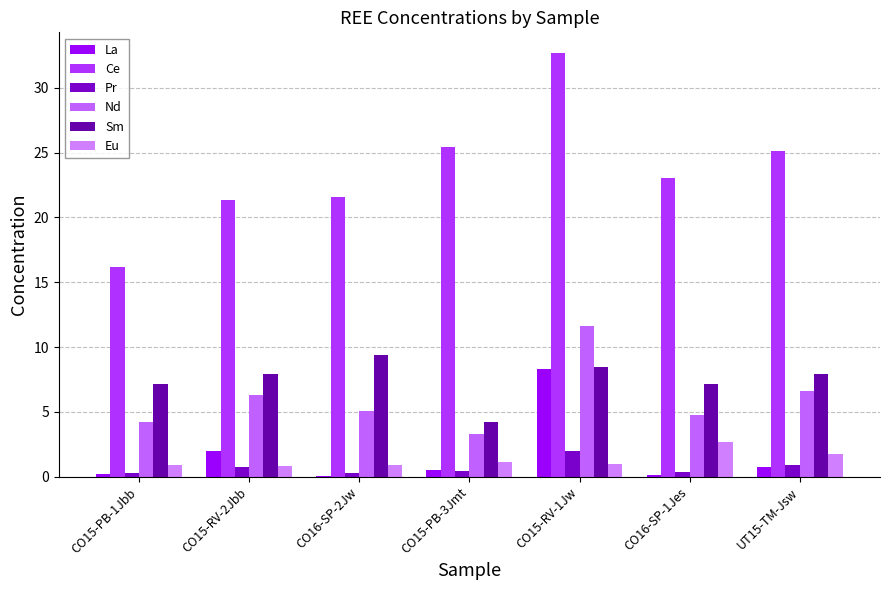

True or false: Pr has a value of 1.3 at CO15-RV-2Jbb.

False